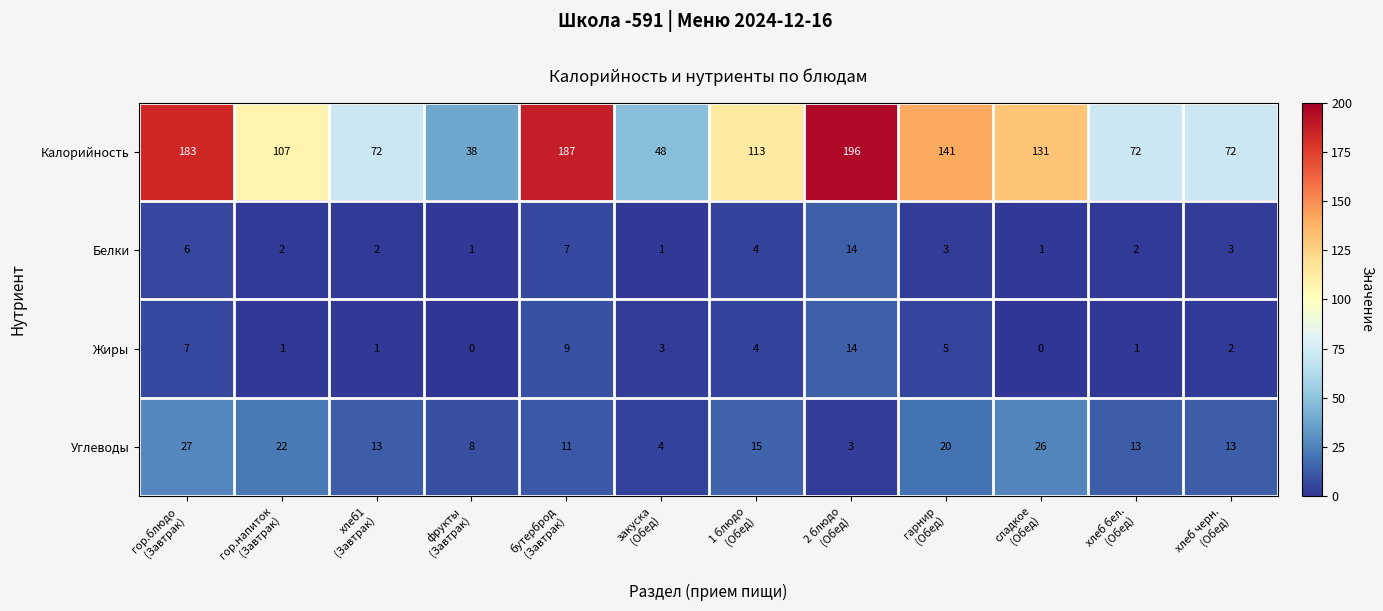

What is the maximum value for Белки?

14